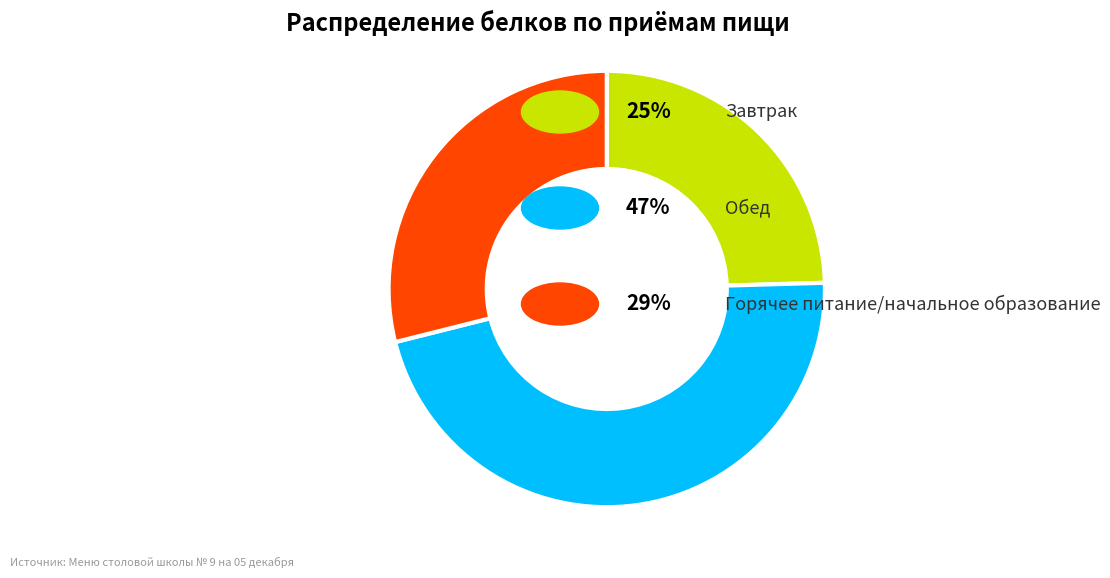

Count the number of slices in the pie.

3